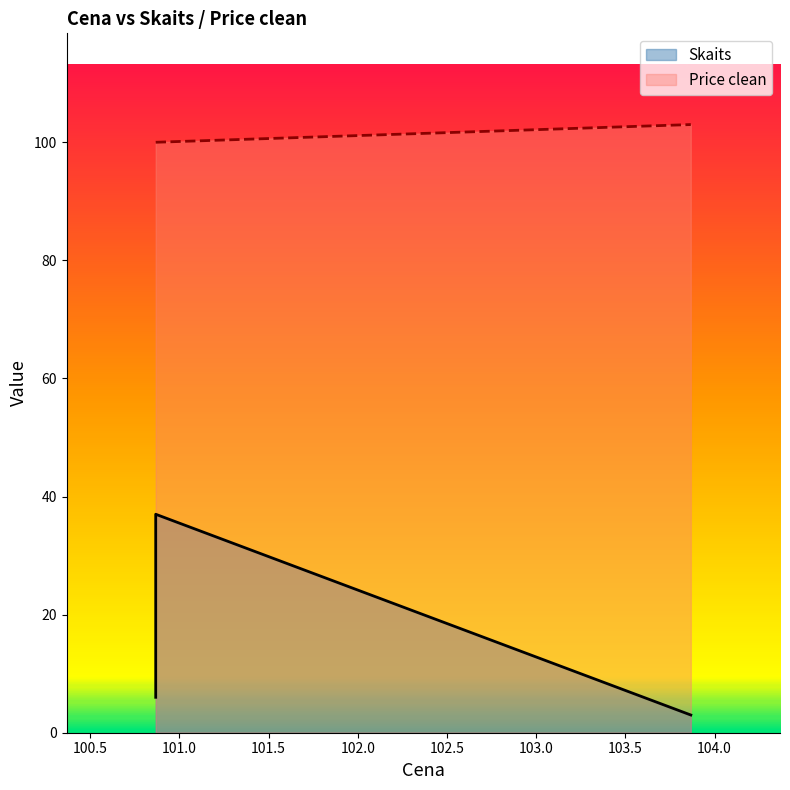

What is the label of the 4th point from the left?

100.866667